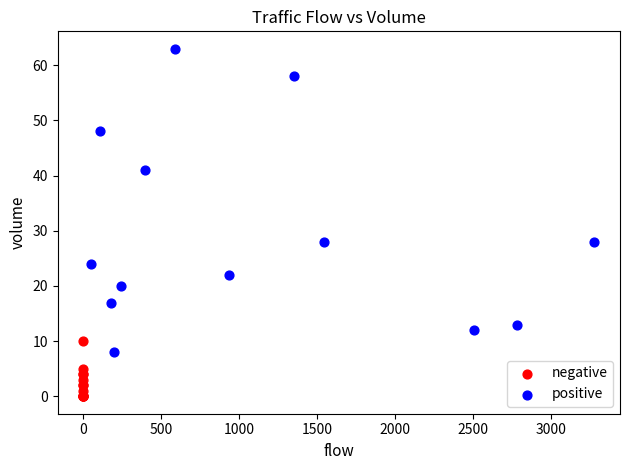

Which series reaches the minimum Y coordinate?

negative